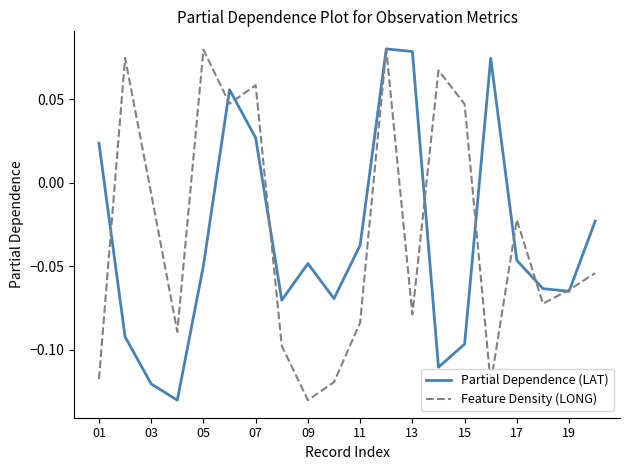

What are all the series names shown in the legend?

Partial Dependence (LAT), Feature Density (LONG)